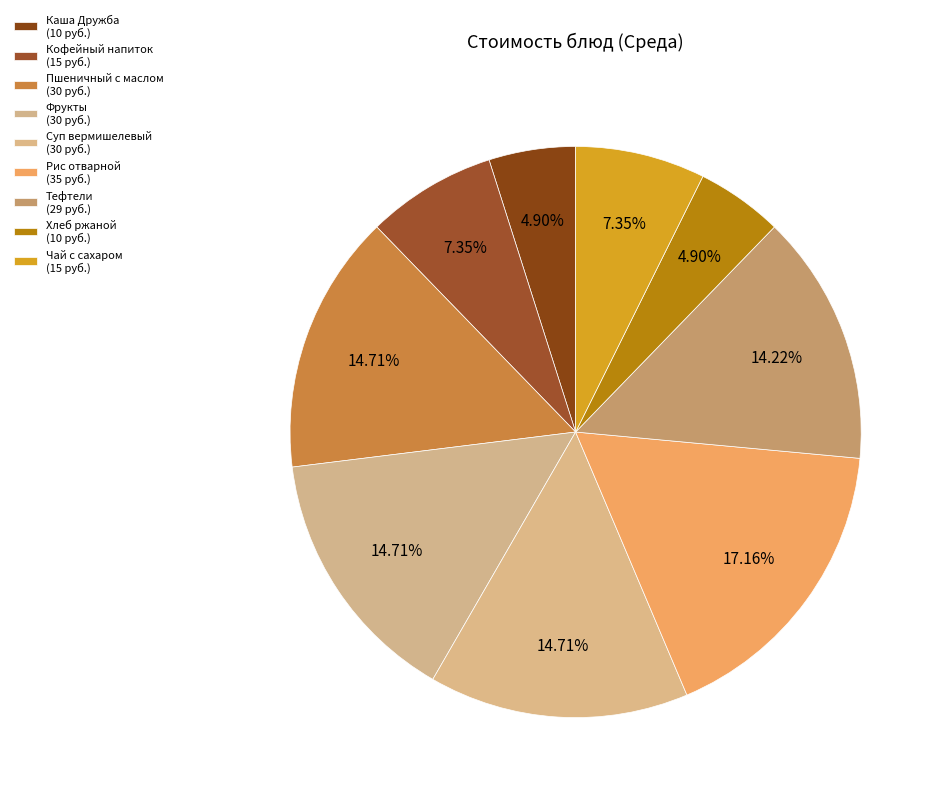

How many segments does this pie chart have?

9